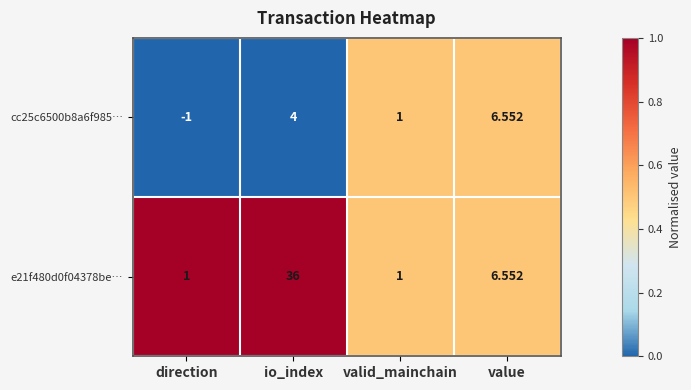

At which category is the sum across all series the highest?

io_index